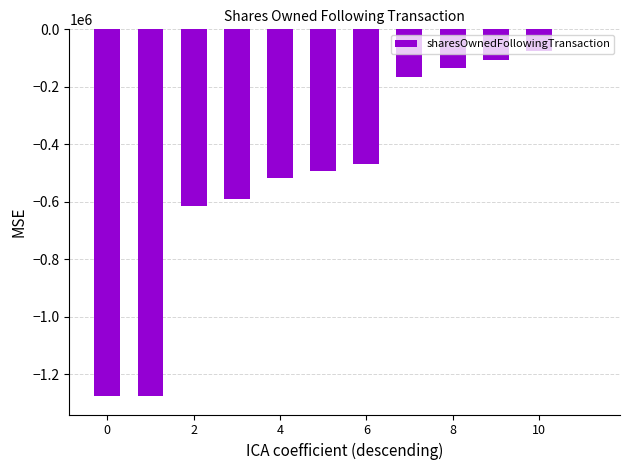

Count the number of data series in this chart.

1